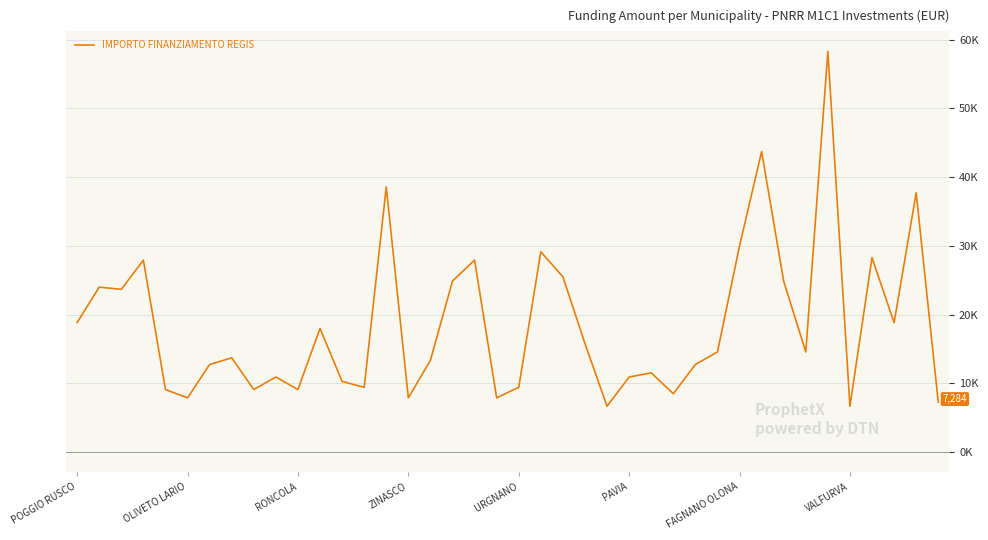

What is the minimum value shown in the chart?

6677